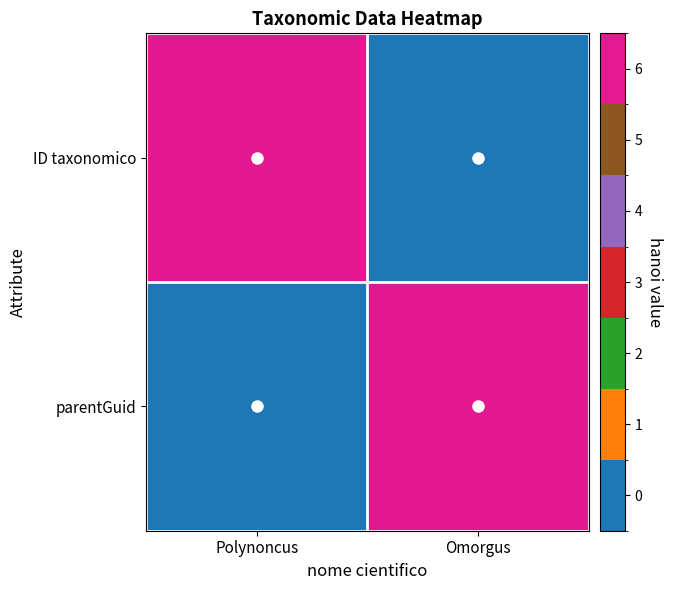

Count the number of data series in this chart.

2